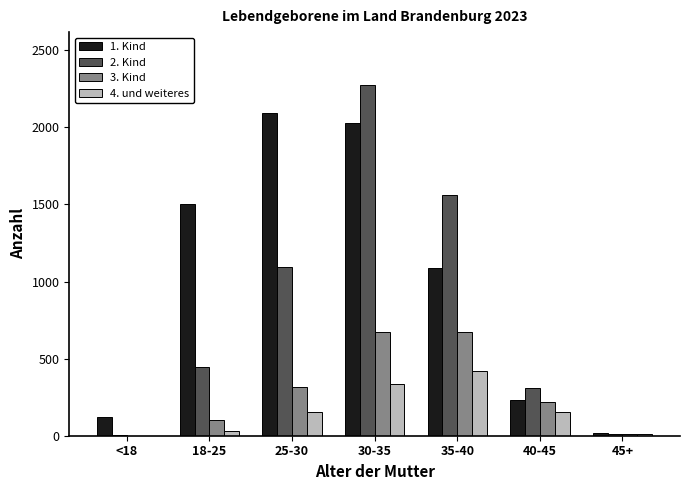

Which series changed the most between 30-35 and 35-40?

1. Kind